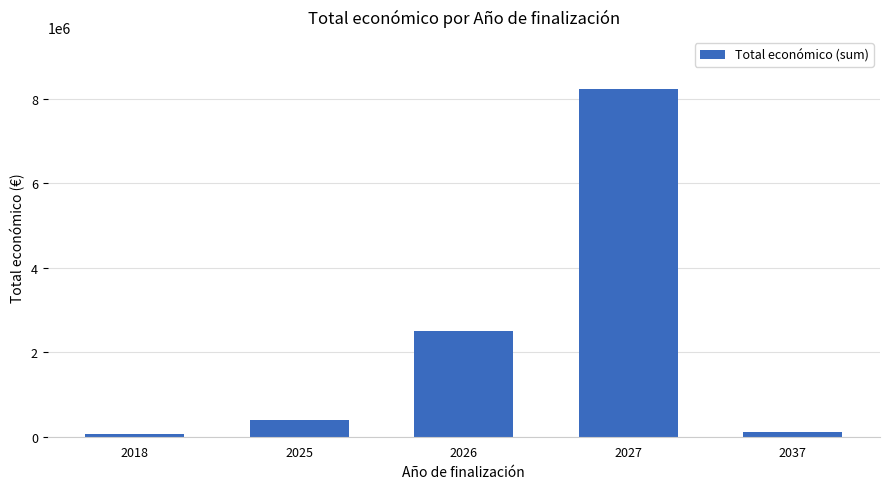

What is the change in value from 2018 to 2025?

+337840